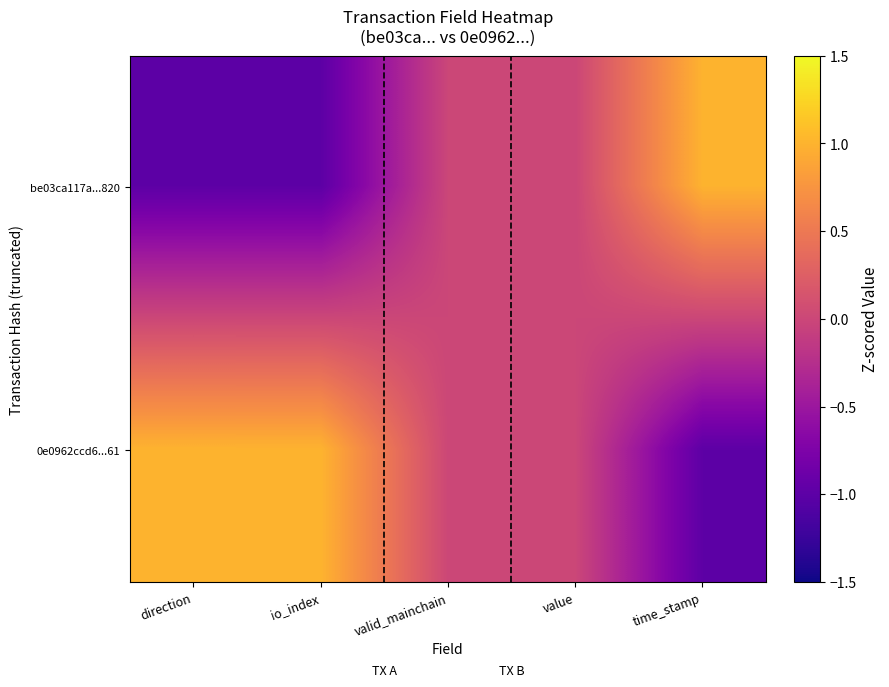

At which category is the sum across all series the highest?

direction